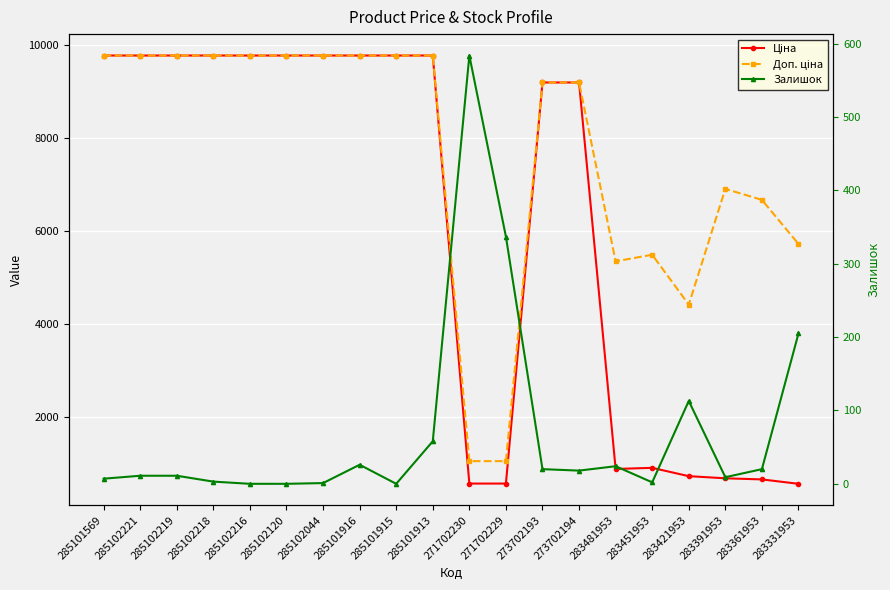

Rank the series by their average value, from highest to lowest.

Доп. ціна, Ціна, Залишок